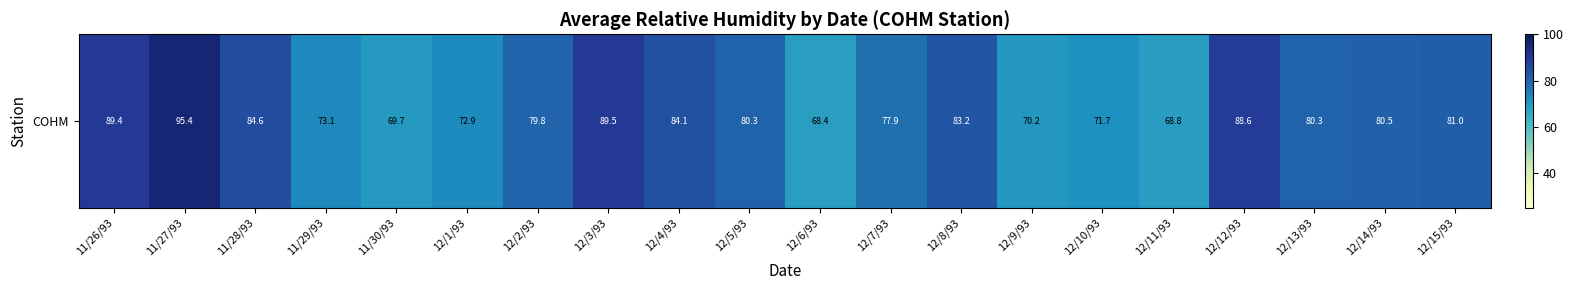

How many values are below 80?

9